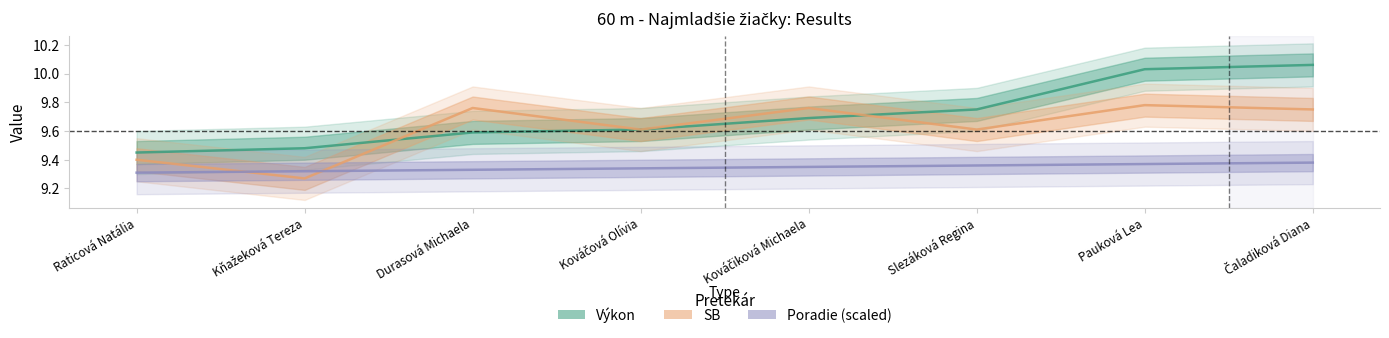

Reading left to right, transcribe all the data shown in this chart.

Výkon: Raticová Natália=9.4	Kňažeková Tereza=9.5	Durasová Michaela=9.6	Kováčová Olívia=9.6	Kováčiková Michaela=9.7	Slezáková Regina=9.8	Pauková Lea=10.0	Čaladiková Diana=10.1
SB: Raticová Natália=9.4	Kňažeková Tereza=9.3	Durasová Michaela=9.8	Kováčová Olívia=9.6	Kováčiková Michaela=9.8	Slezáková Regina=9.6	Pauková Lea=9.8	Čaladiková Diana=9.8
Poradie (scaled): Raticová Natália=9.3	Kňažeková Tereza=9.3	Durasová Michaela=9.3	Kováčová Olívia=9.3	Kováčiková Michaela=9.4	Slezáková Regina=9.4	Pauková Lea=9.4	Čaladiková Diana=9.4